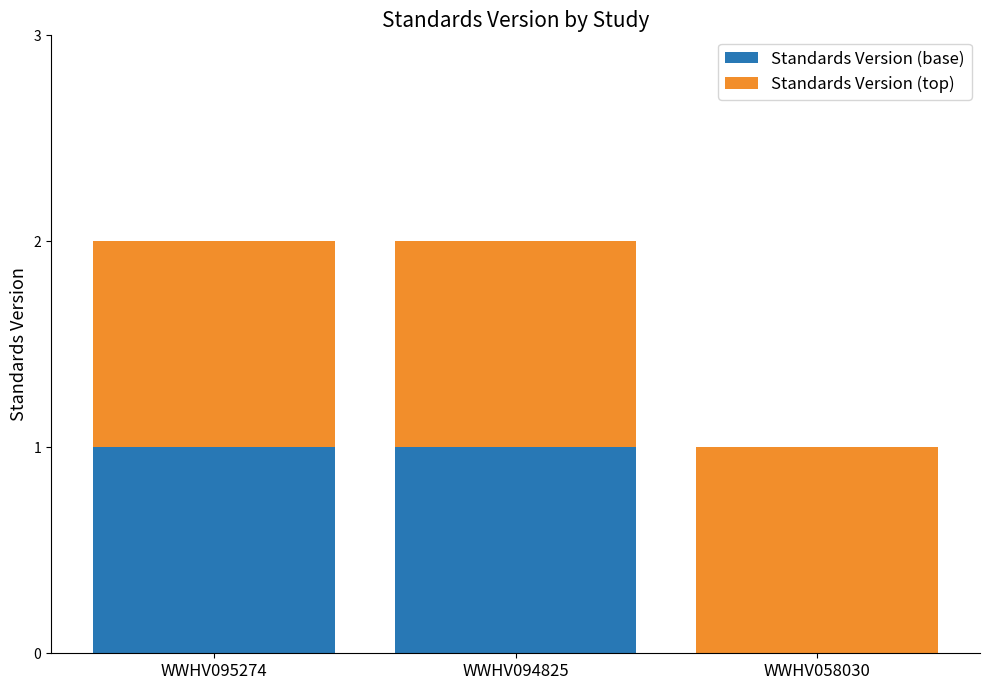

Are the bars grouped side by side (vs. stacked)?

No